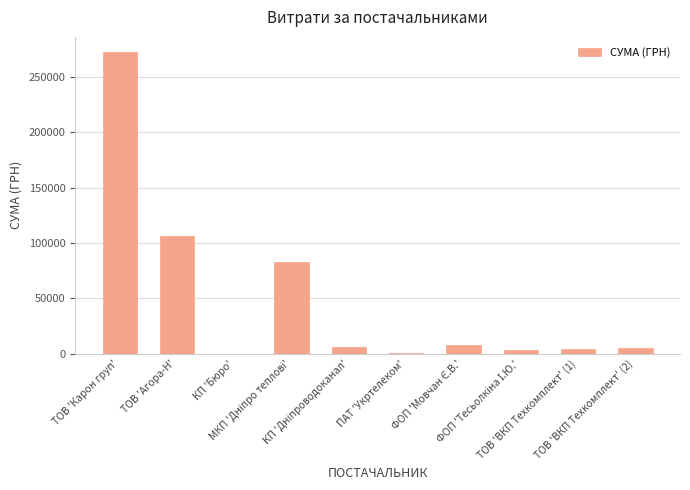

What is the maximum value shown in the chart?

272422.2